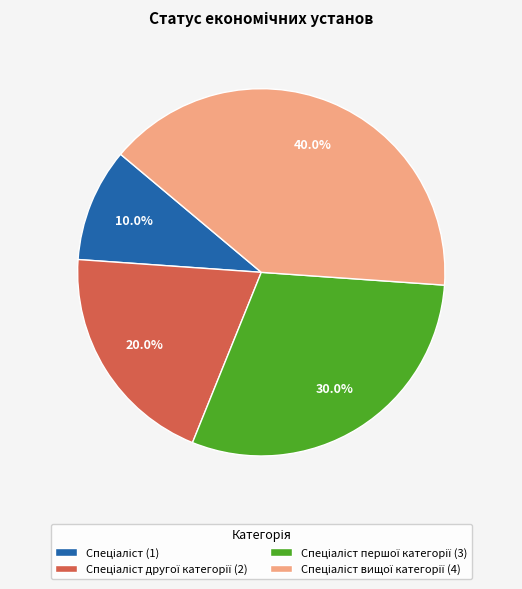

Is there a majority slice in this chart?

No